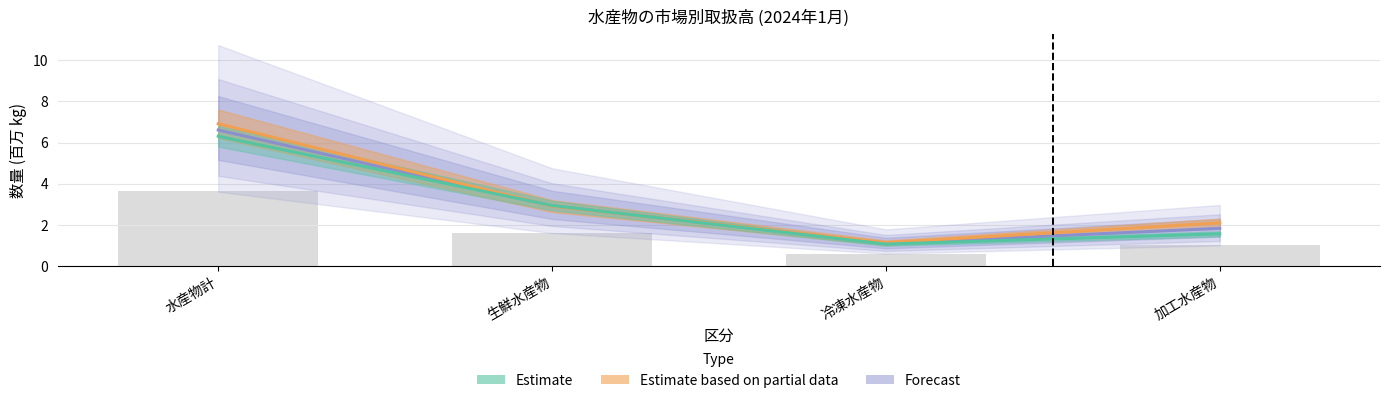

What is the maximum value for Forecast (本年金額)?

6.6